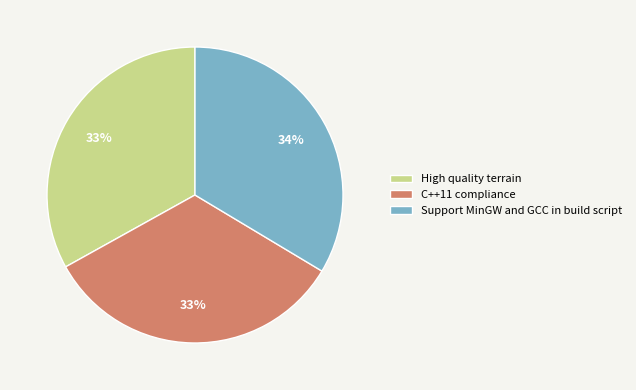

Approximately how many times larger is the value at High quality terrain compared to Support MinGW and GCC in build script?

1.0